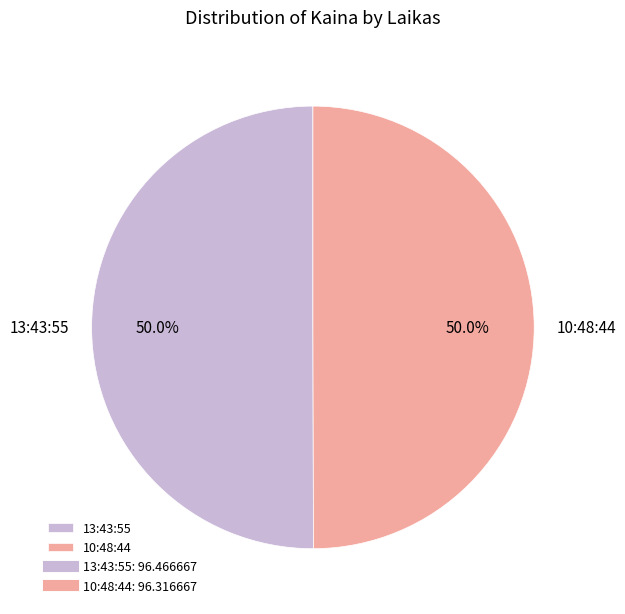

Approximately how many times larger is the value at 13:43:55 compared to 10:48:44?

1.0